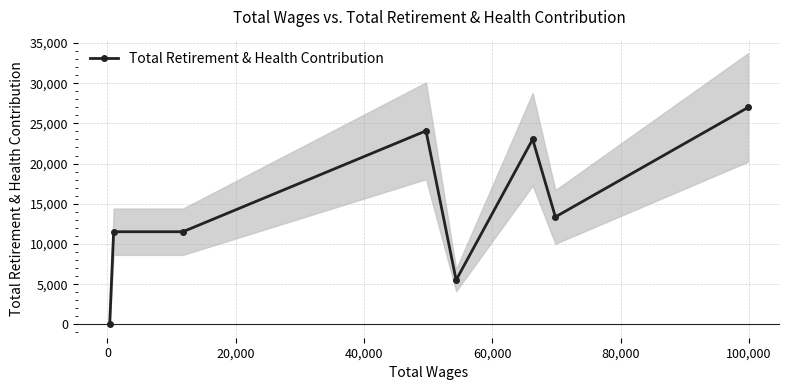

Reading left to right, what are all the values shown in this chart?

34	11522	11522	24070	5508	23016	13365	26979